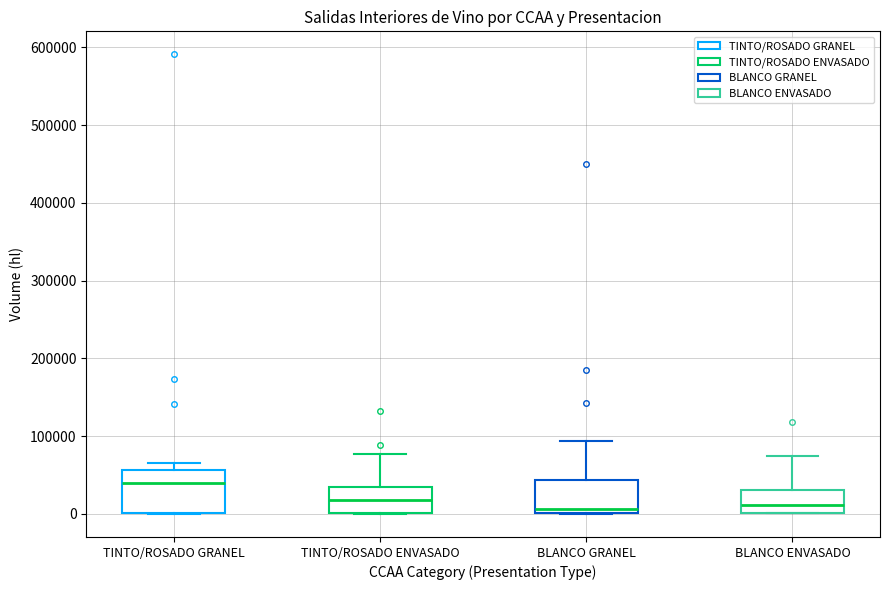

Which box's median line is the highest?

TINTO/ROSADO GRANEL